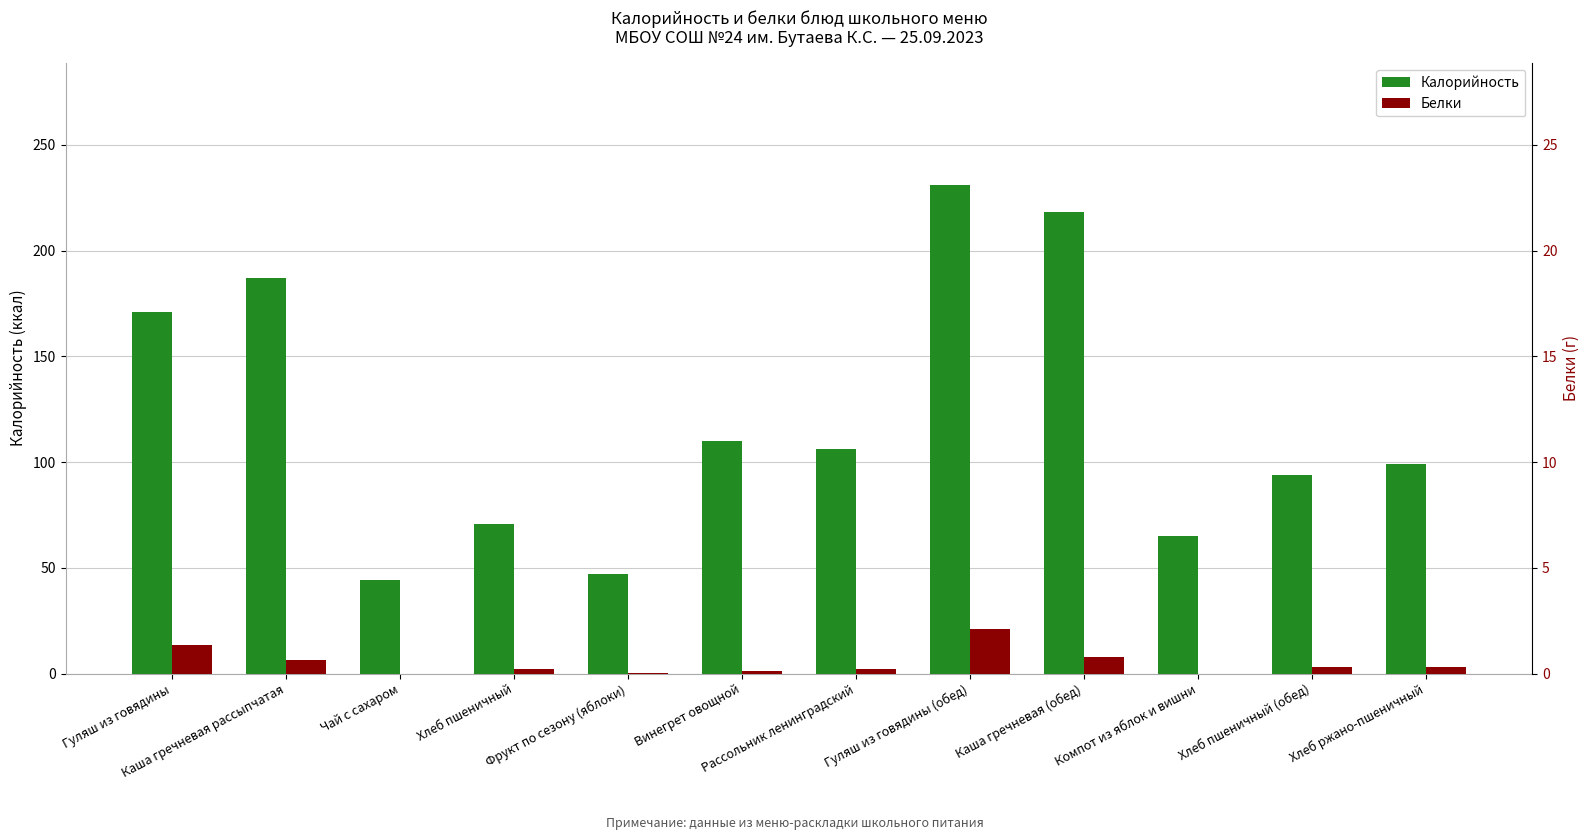

Between Гуляш из говядины and Каша гречневая (обед), which series saw the biggest shift?

Калорийность